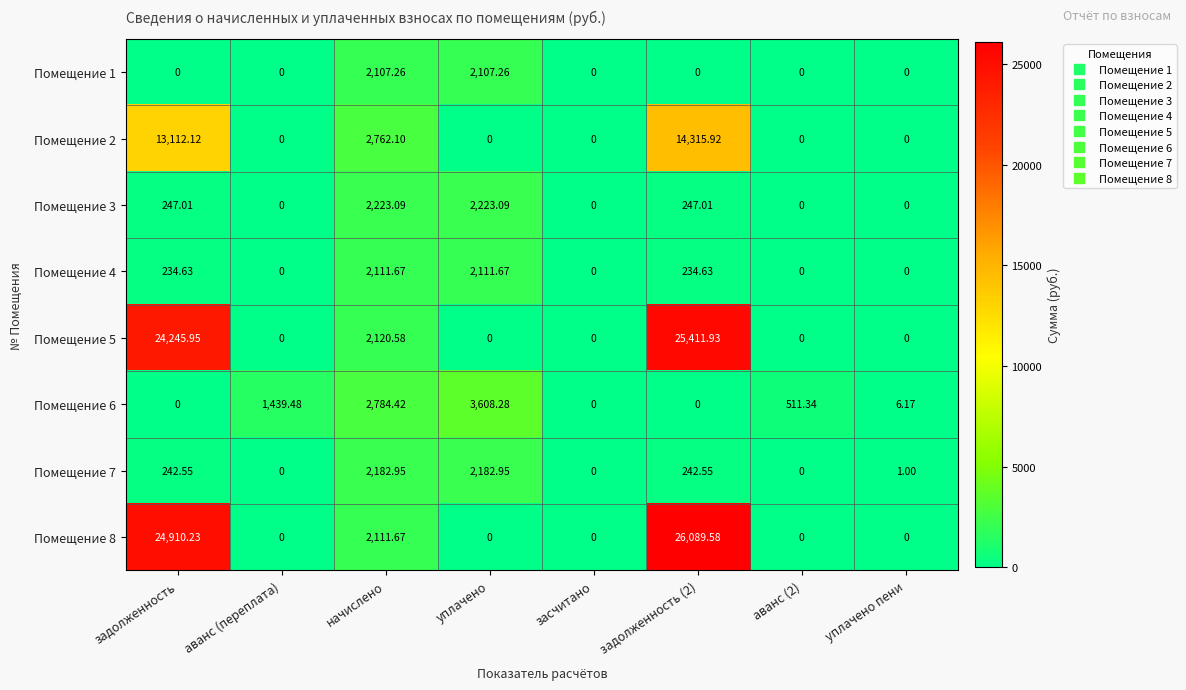

Is the value of Помещение 1 at уплачено greater than the value of Помещение 2 at засчитано?

Yes